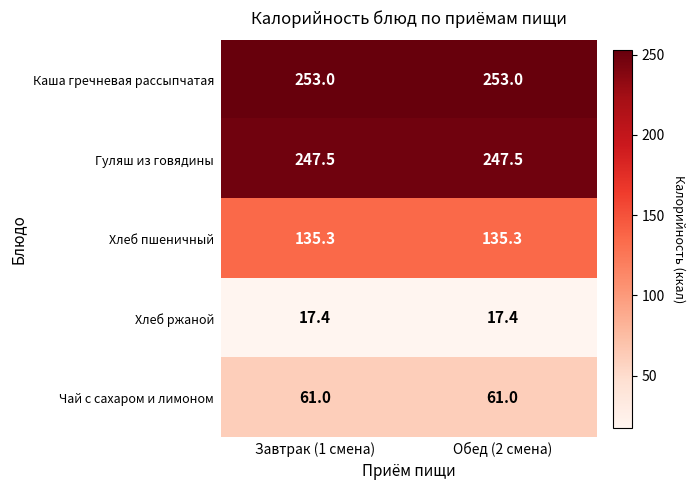

What is the approximate value of Хлеб пшеничный at Обед (2 смена)?

135.3